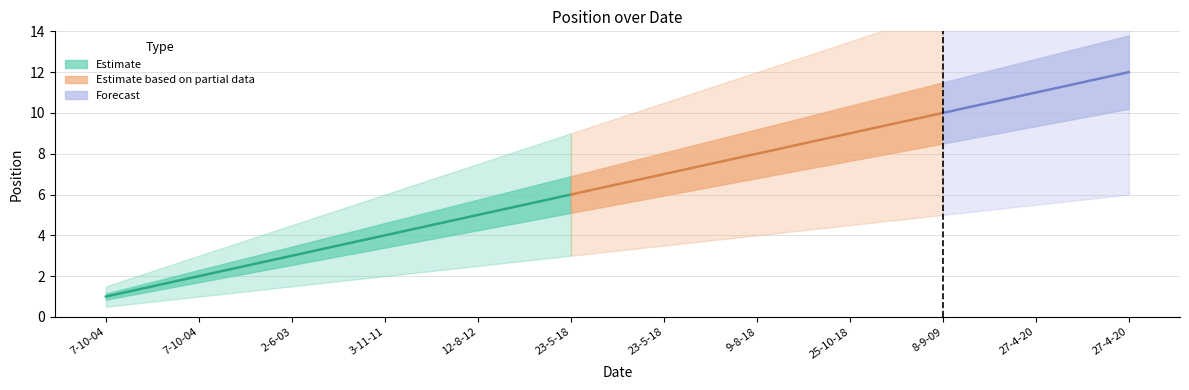

The value at 2-6-03 is 2. True or false?

False